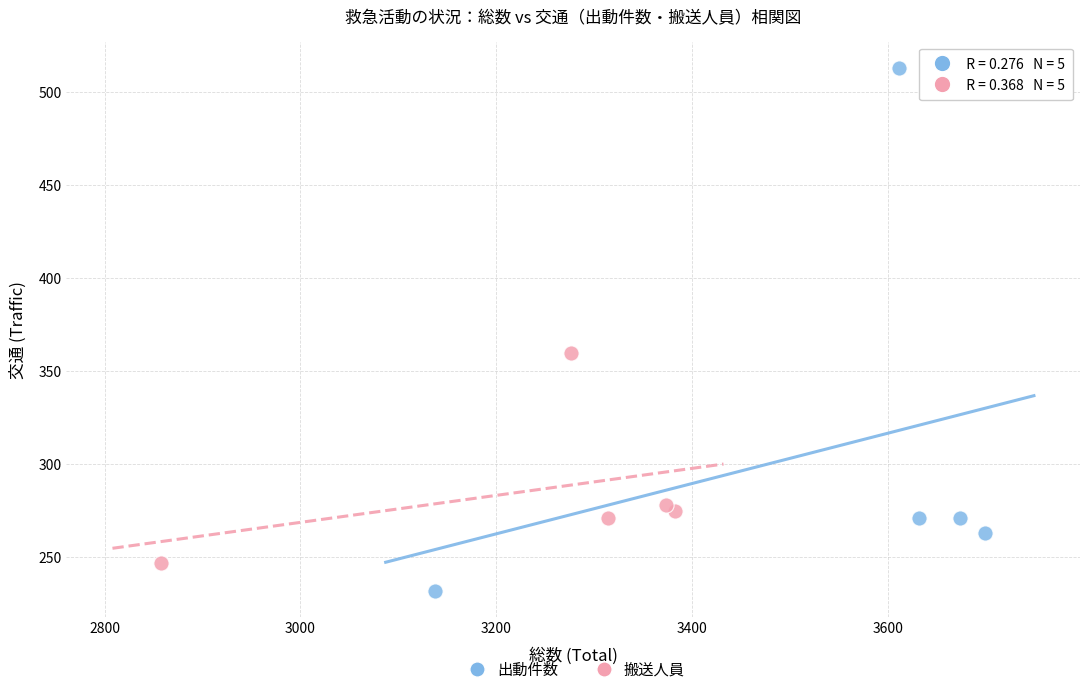

Which series contains the highest Y value?

出動件数